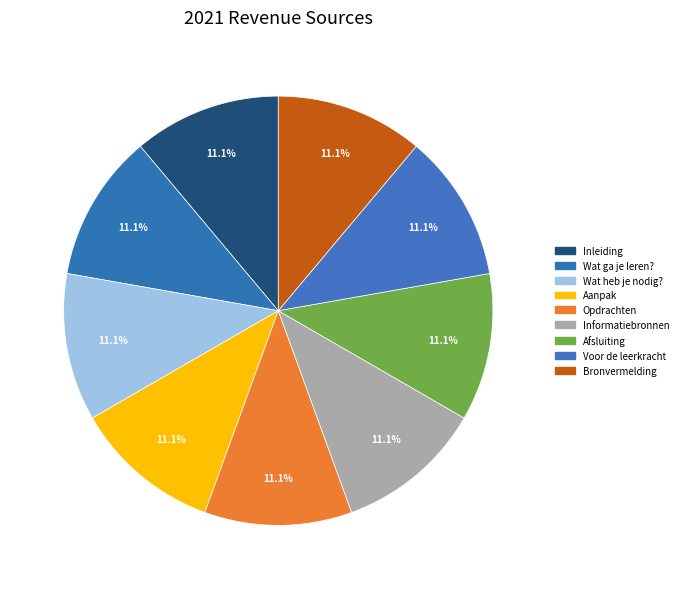

Does Wat ga je leren? account for over 50% of the chart?

No